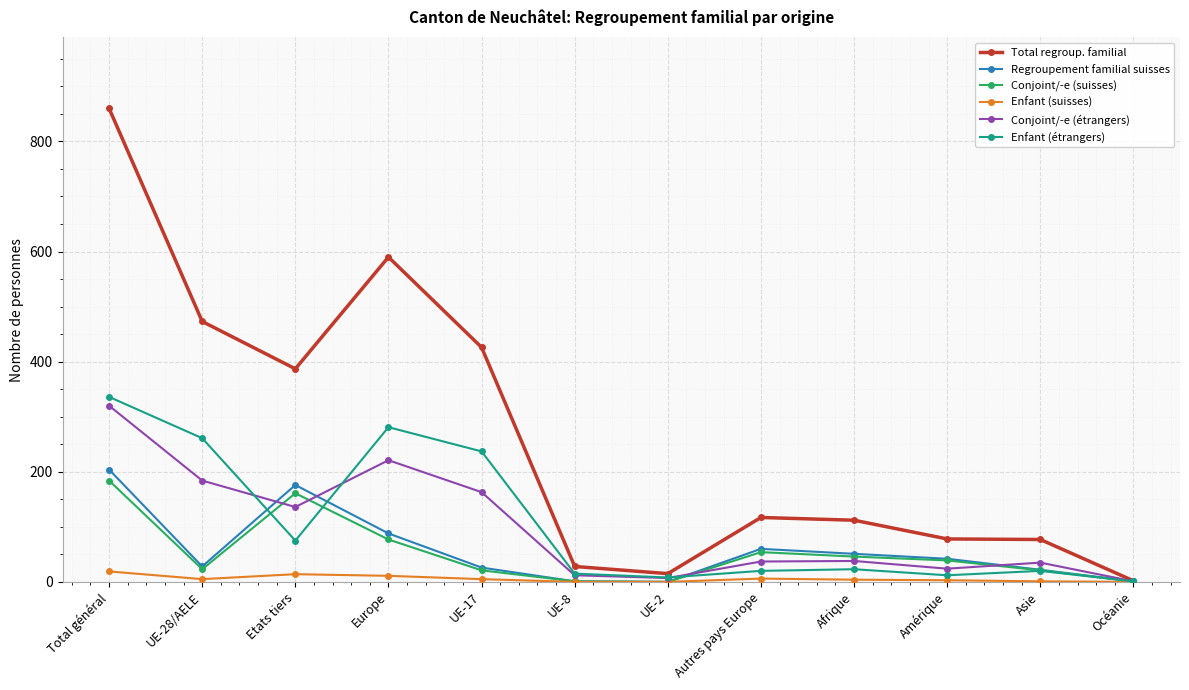

The Total regroup. familial series shows 357 at Europe. True or false?

False